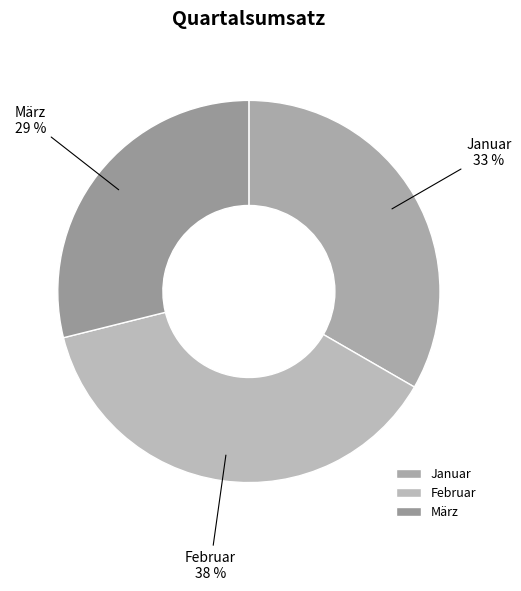

What percentage is the Januar slice, to the nearest percent?

33%